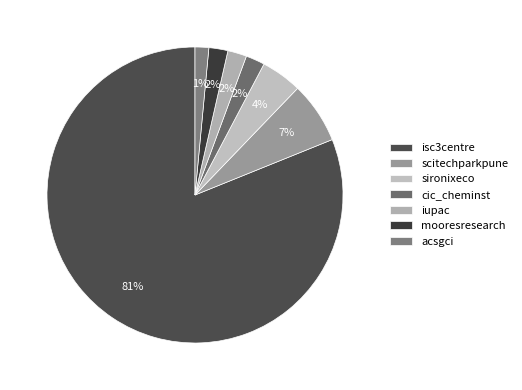

Which has a higher value, cic_cheminst or iupac?

cic_cheminst